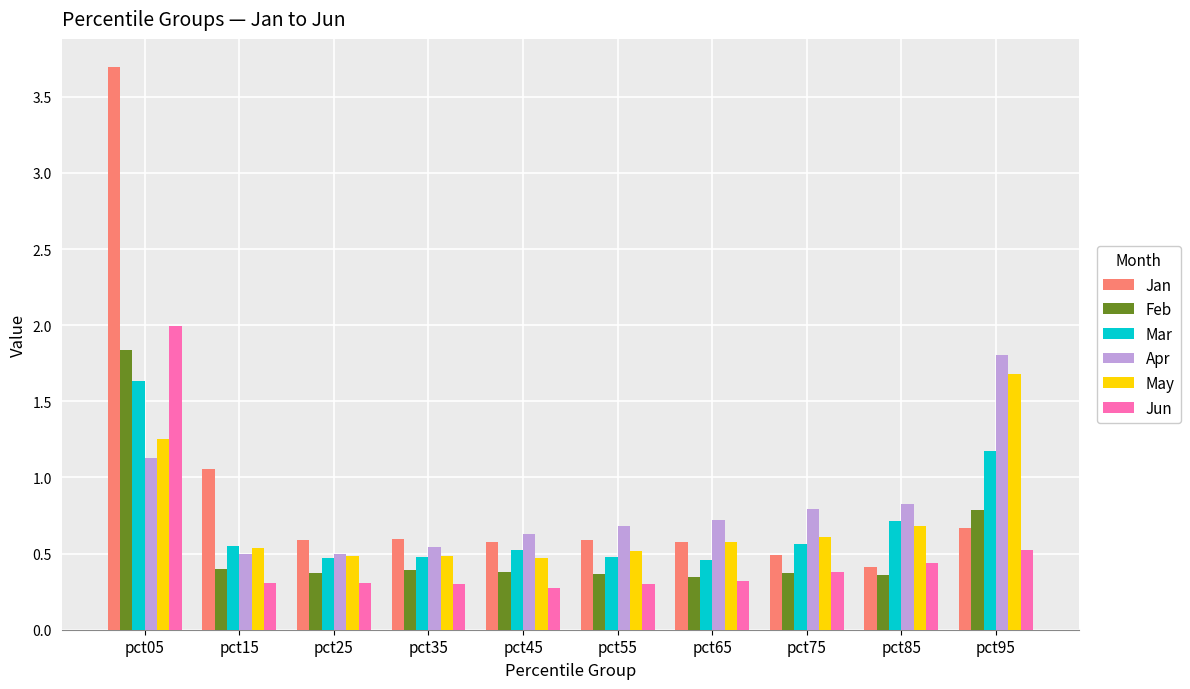

Which series has the largest total across all categories?

Jan